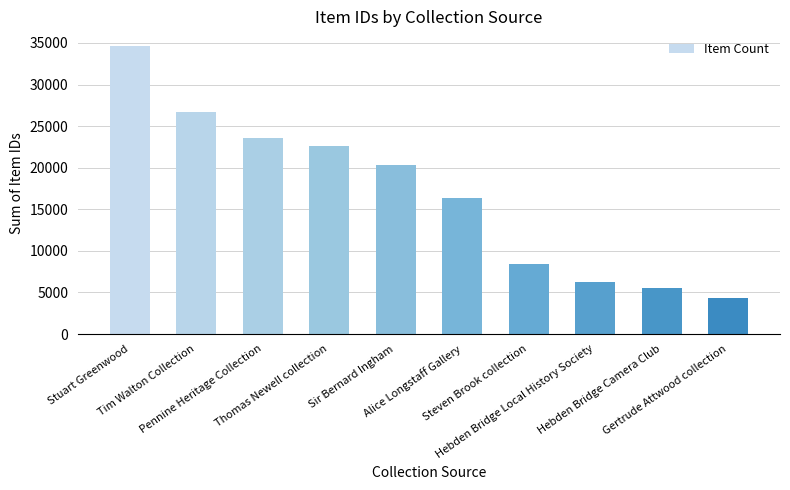

Which label corresponds to the largest value in the chart?

Stuart Greenwood